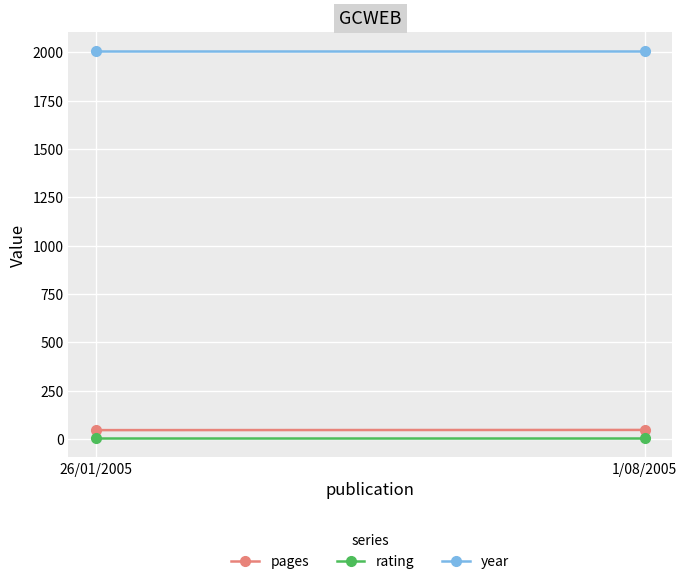

Rank the series by their maximum value, from lowest to highest.

rating, pages, year